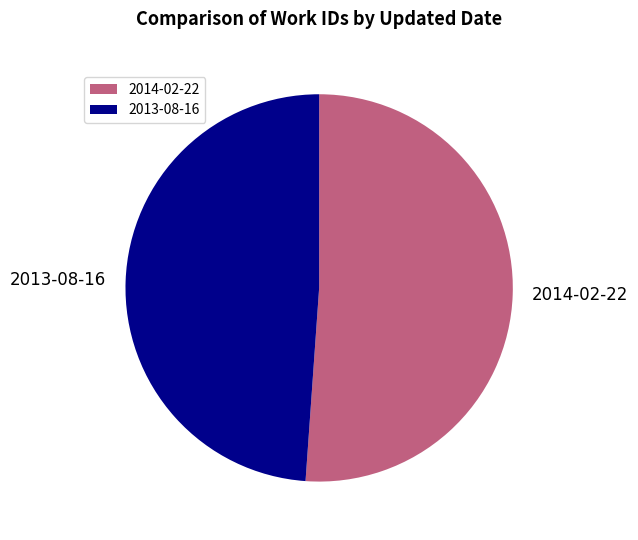

Between 2013-08-16 and 2014-02-22, which is larger?

2014-02-22